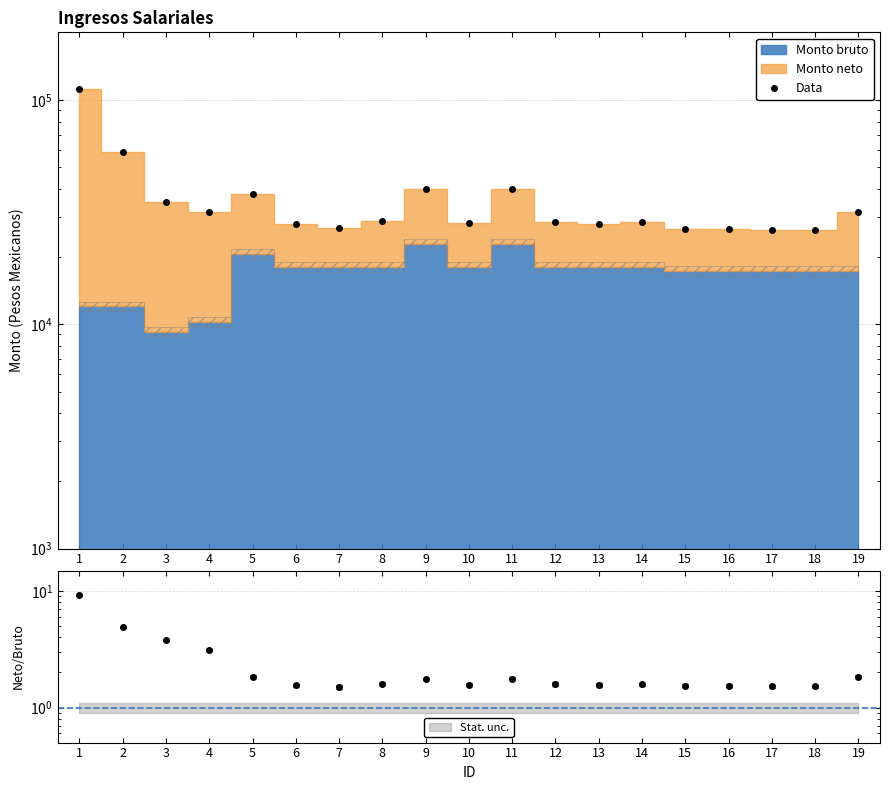

What is the sum of the values at 13 and 5?

65986.9